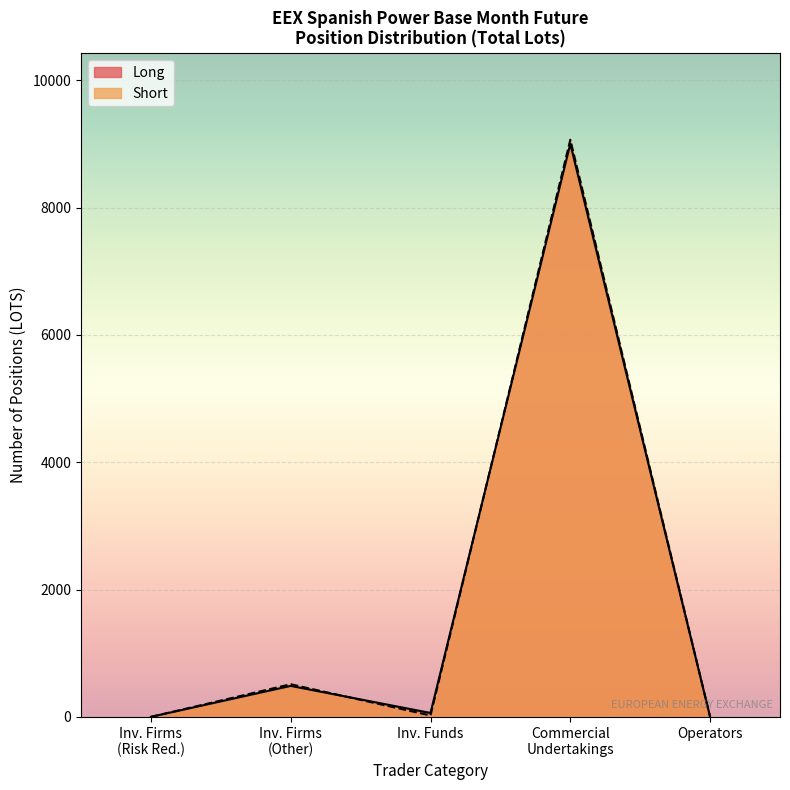

How many values in Short are above zero?

3